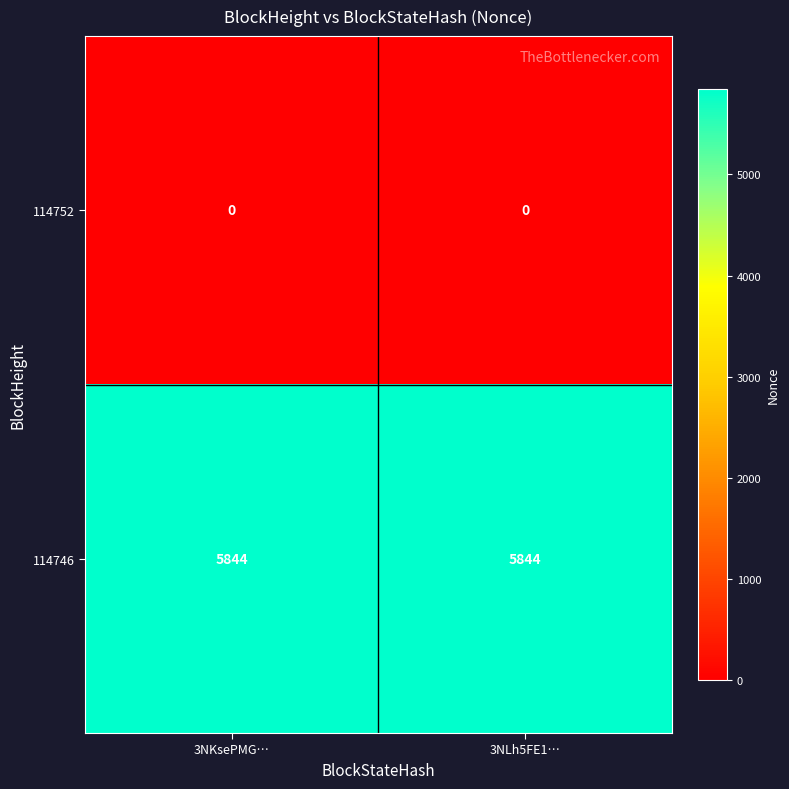

At how many categories does at least one series exceed 3679?

2